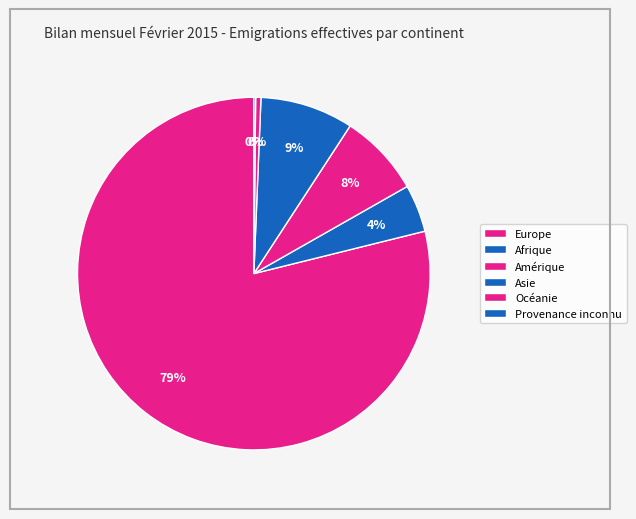

Does Europe account for over 50% of the chart?

Yes